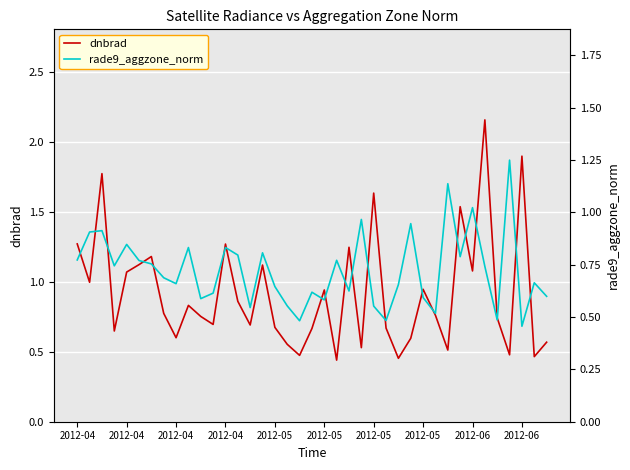

Is the value of dnbrad at 30 greater than the value of rade9_aggzone_norm at 23?

No